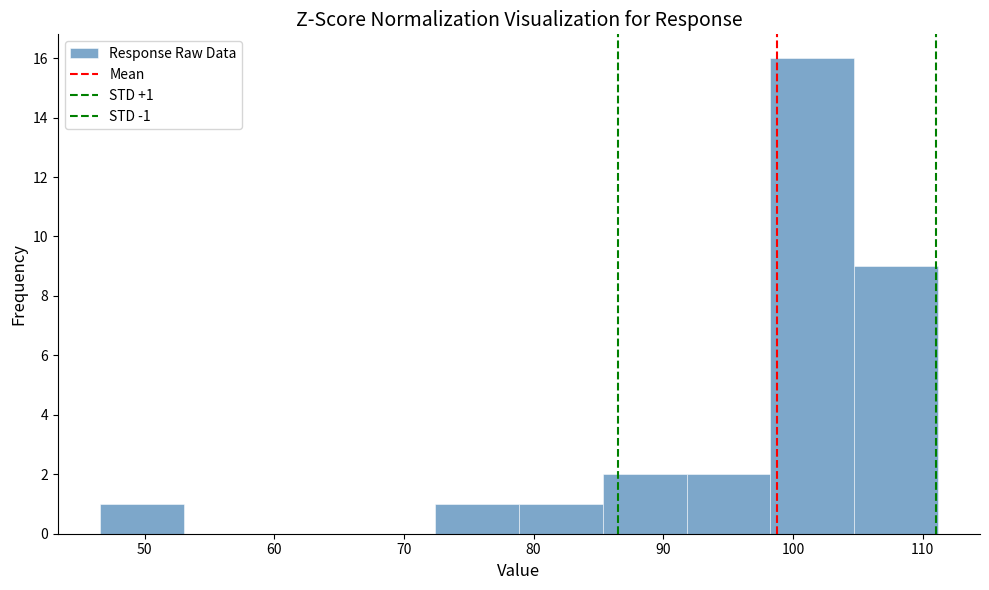

Which range on the x-axis has the tallest bar?

98 to 105